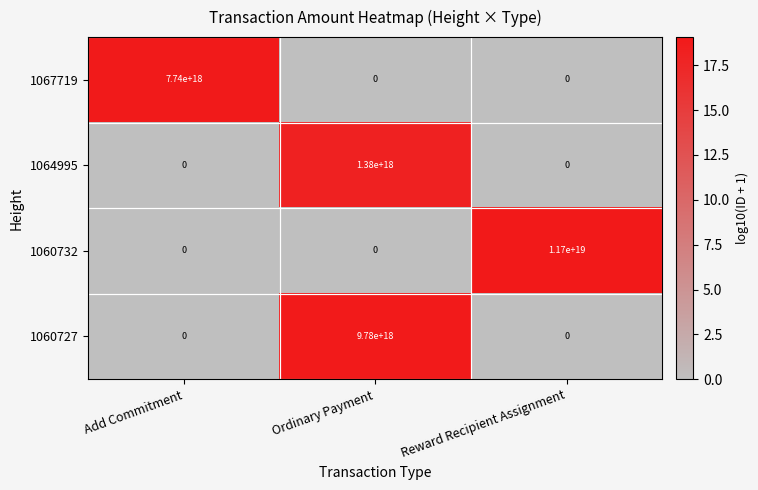

How many distinct data groups are displayed?

4